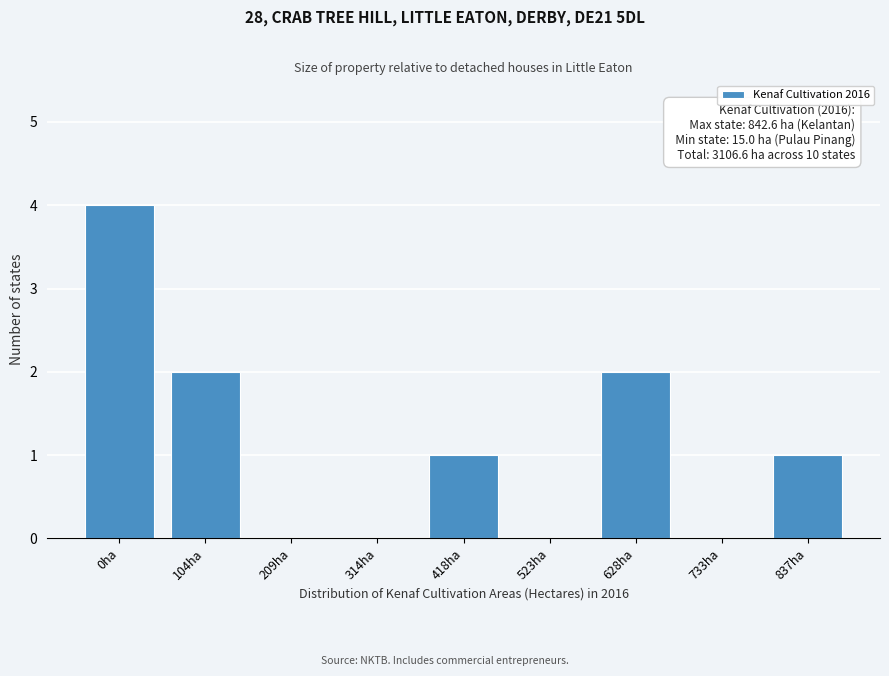

Reading right to left, what are all the values shown in this chart?

837ha=1	733ha=0	628ha=2	523ha=0	418ha=1	314ha=0	209ha=0	104ha=2	0ha=4